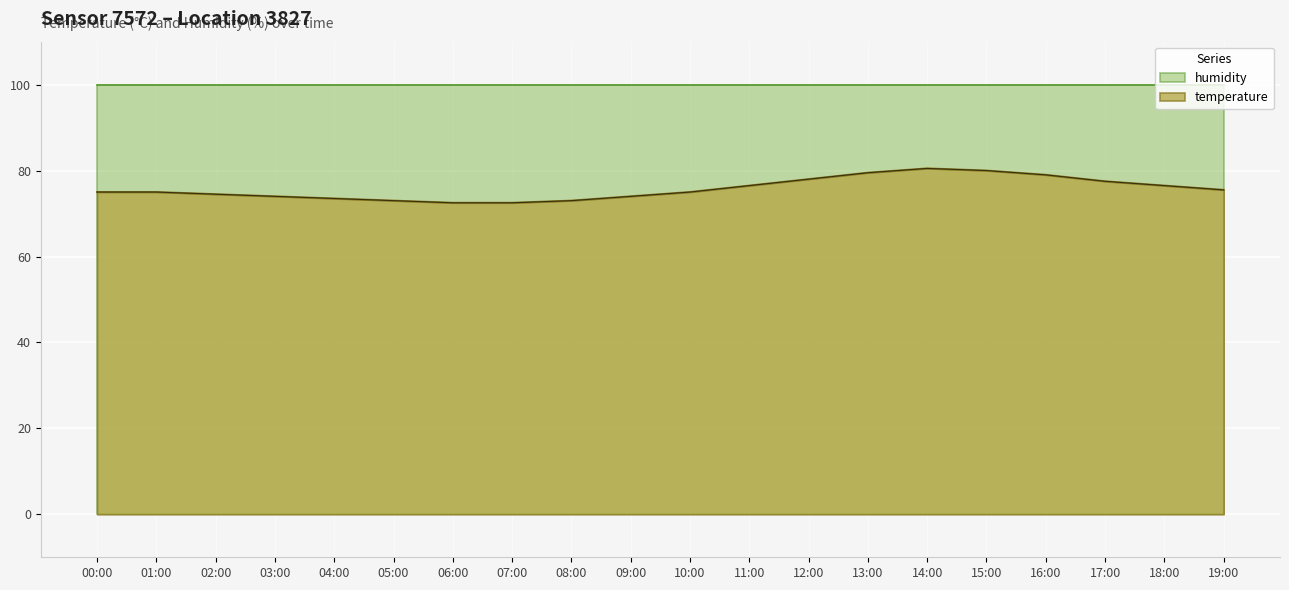

The value at 02:00 is 38.9. True or false?

False